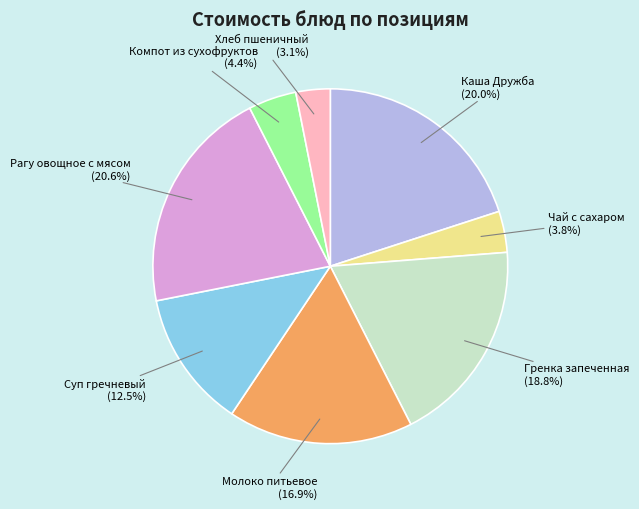

Between Суп гречневый (12.5%) and Молоко питьевое (16.9%), which is larger?

Молоко питьевое (16.9%)